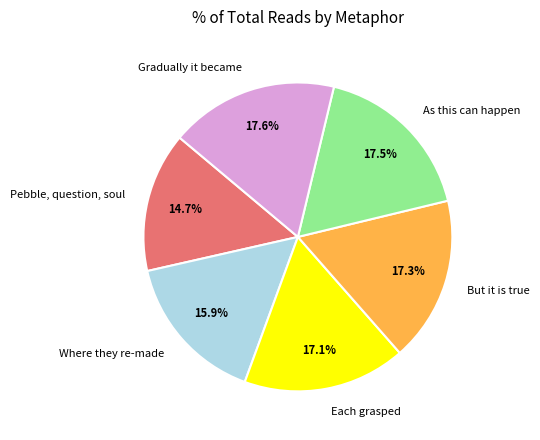

Is there any slice that represents more than half of the pie?

No